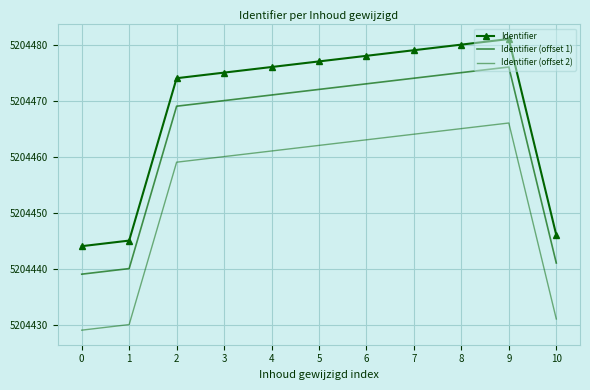

What are all the series names shown in the legend?

Identifier, Identifier (offset 1), Identifier (offset 2)